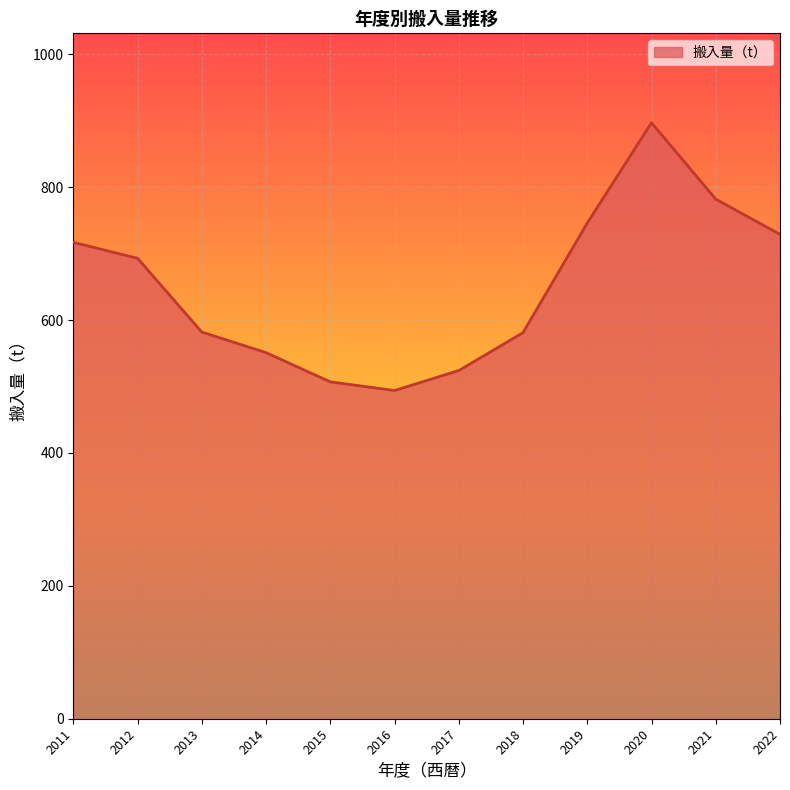

What is the sum of all values?

7803